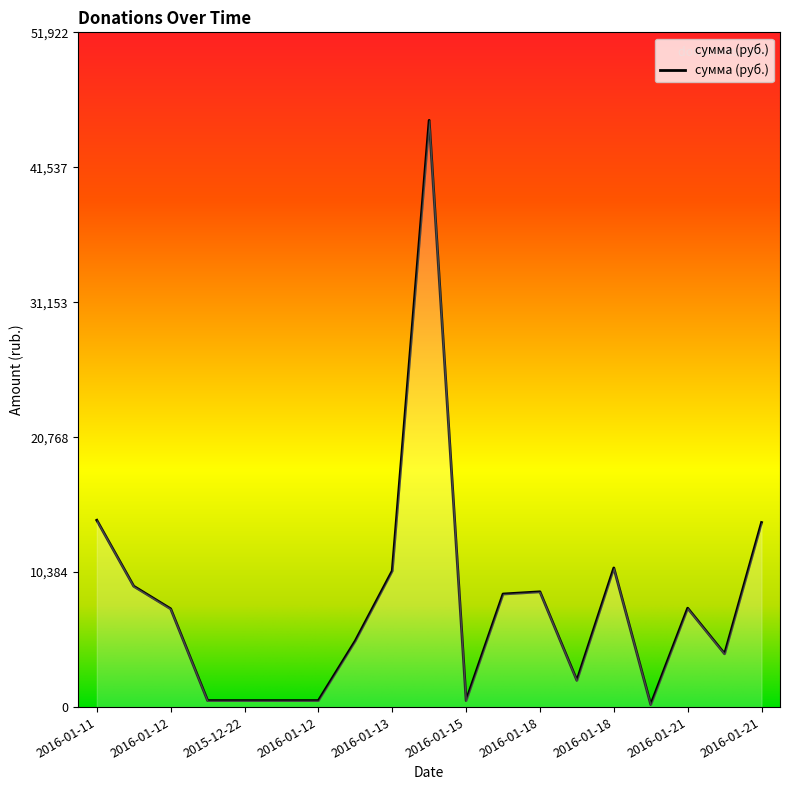

What is the difference between the maximum and minimum values?

44960